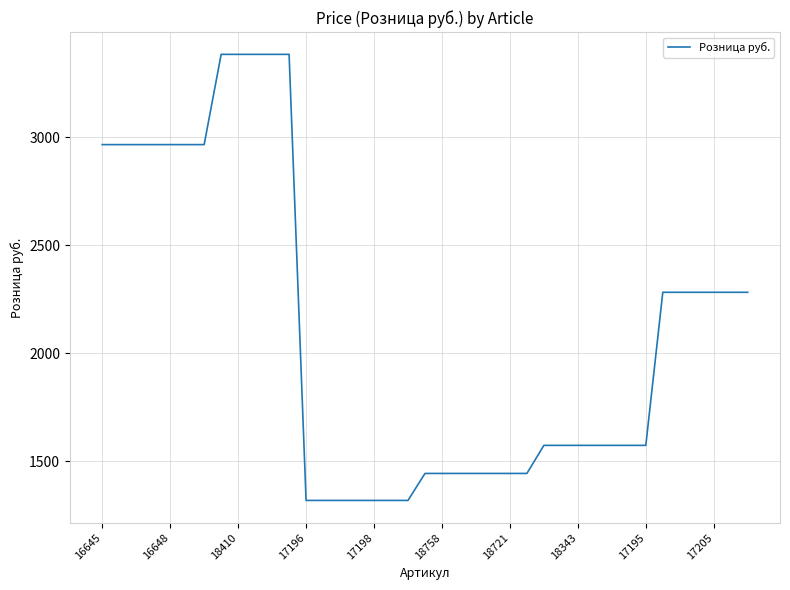

What is the maximum value shown in the chart?

3384